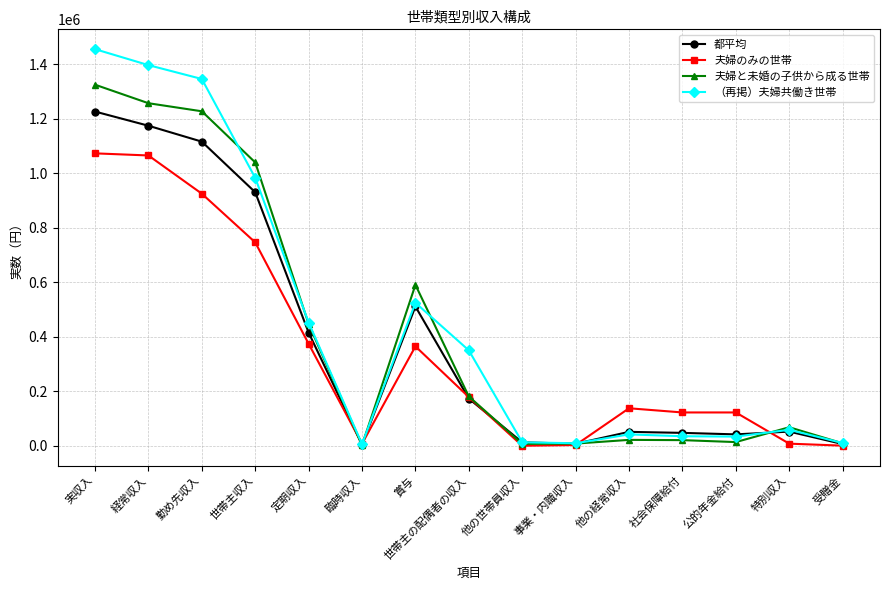

Between 実収入 and 勤め先収入, which series saw the biggest shift?

夫婦のみの世帯